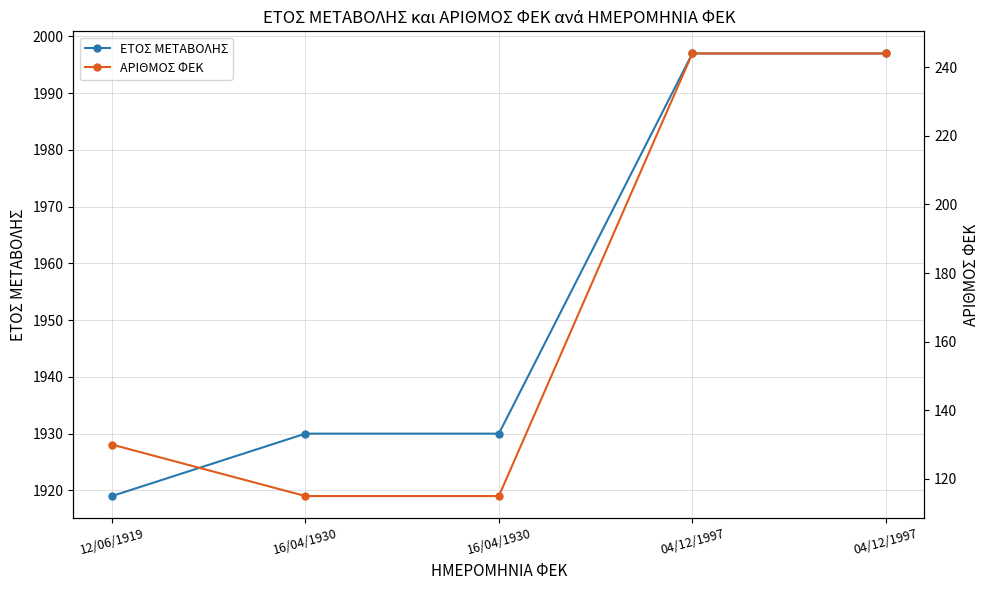

Reading right to left, transcribe all the data shown in this chart.

ΕΤΟΣ ΜΕΤΑΒΟΛΗΣ: 04/12/1997=1997	04/12/1997=1997	16/04/1930=1930	16/04/1930=1930	12/06/1919=1919
ΑΡΙΘΜΟΣ ΦΕΚ: 04/12/1997=244	04/12/1997=244	16/04/1930=115	16/04/1930=115	12/06/1919=130